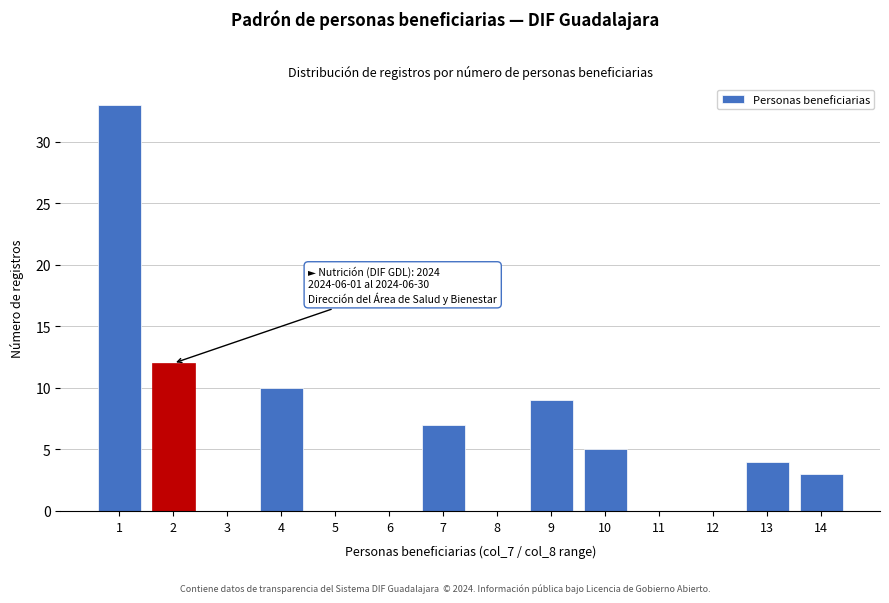

Reading left to right, extract all data points from this chart.

1=33	2=12	3=0	4=10	5=0	6=0	7=7	8=0	9=9	10=5	11=0	12=0	13=4	14=3